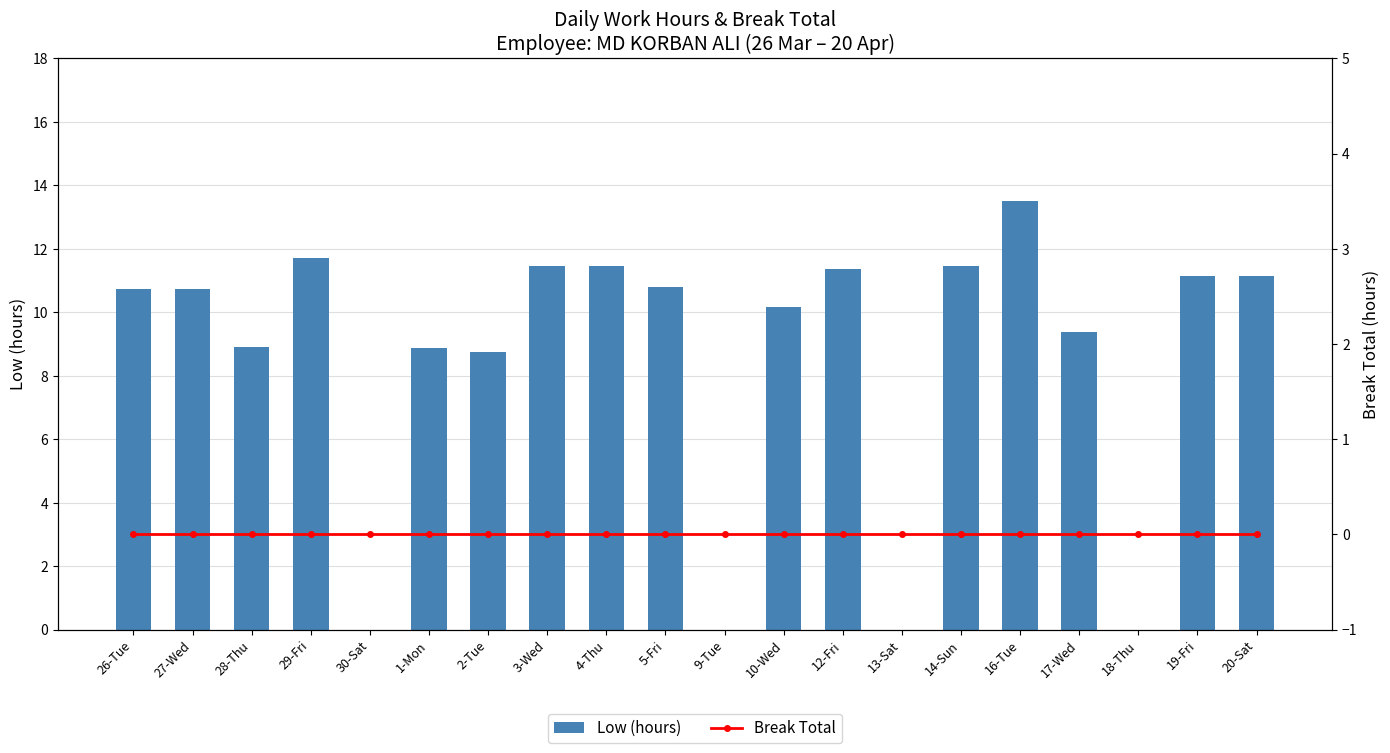

List the series in order of their overall mean, highest first.

Low (hours), Break Total